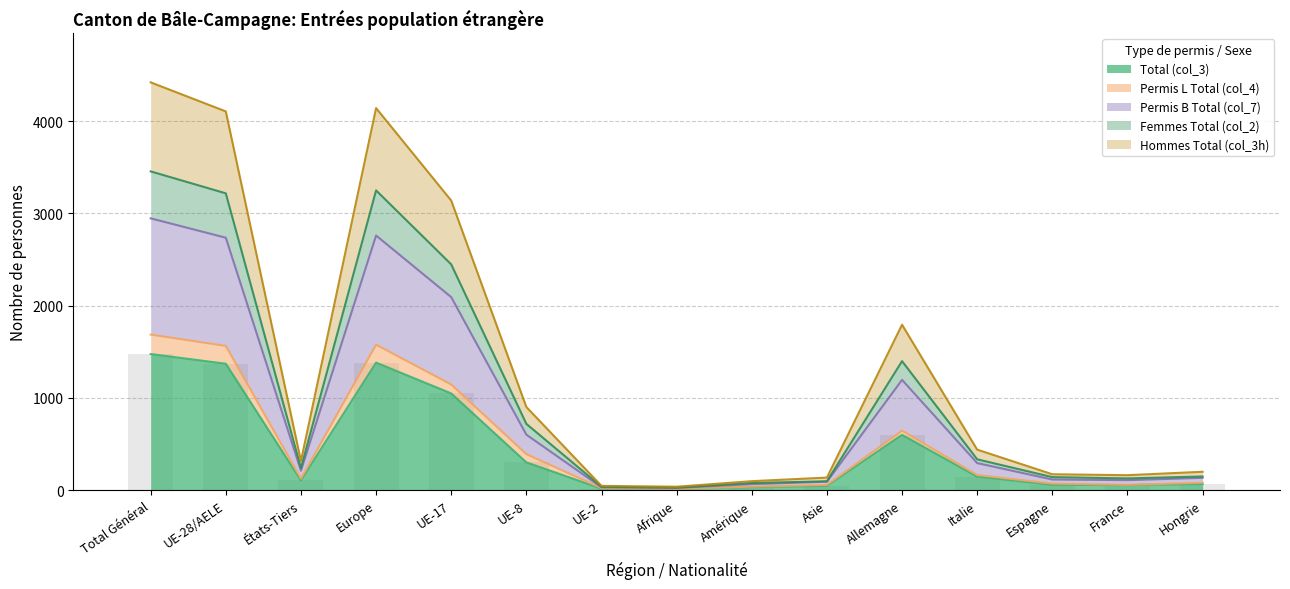

How many data points in Total (col_3) are less than 105?

7